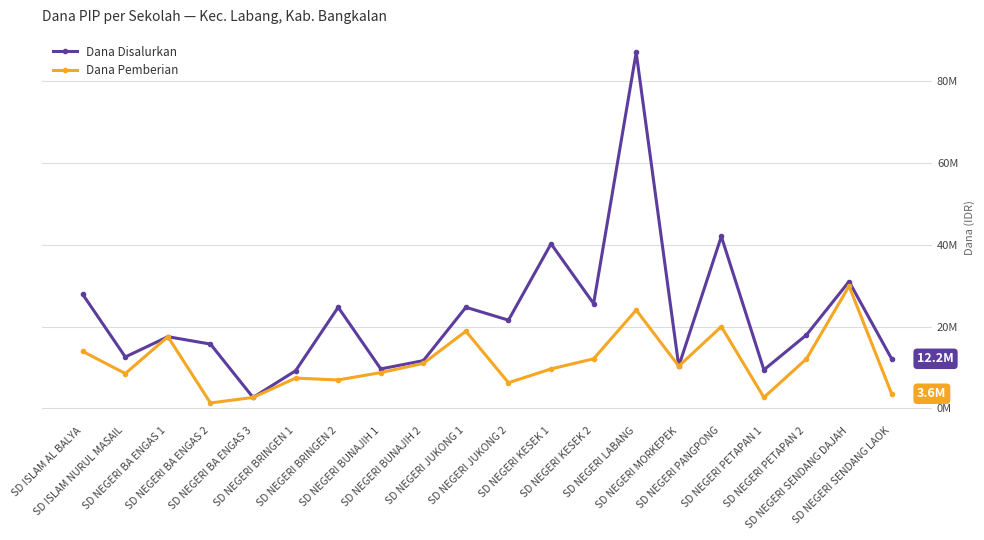

True or false: Dana Disalurkan and Dana Pemberian cross at least once.

False